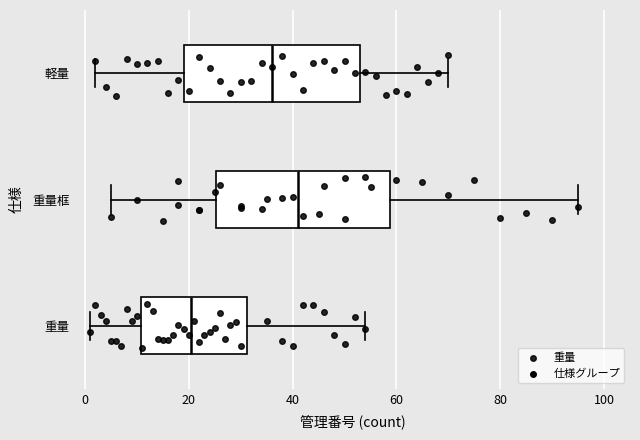

Reading bottom to top, read every box against the x-axis: the position of its median line, the range the box covers, and the ends of its whiskers. The values are not printed on the chart, so give them approximately, as read against the axis.

重量: median 20, box 10 to 32, whiskers 2 to 54
重量框: median 42, box 26 to 58, whiskers 6 to 96
軽量: median 36, box 20 to 54, whiskers 2 to 70